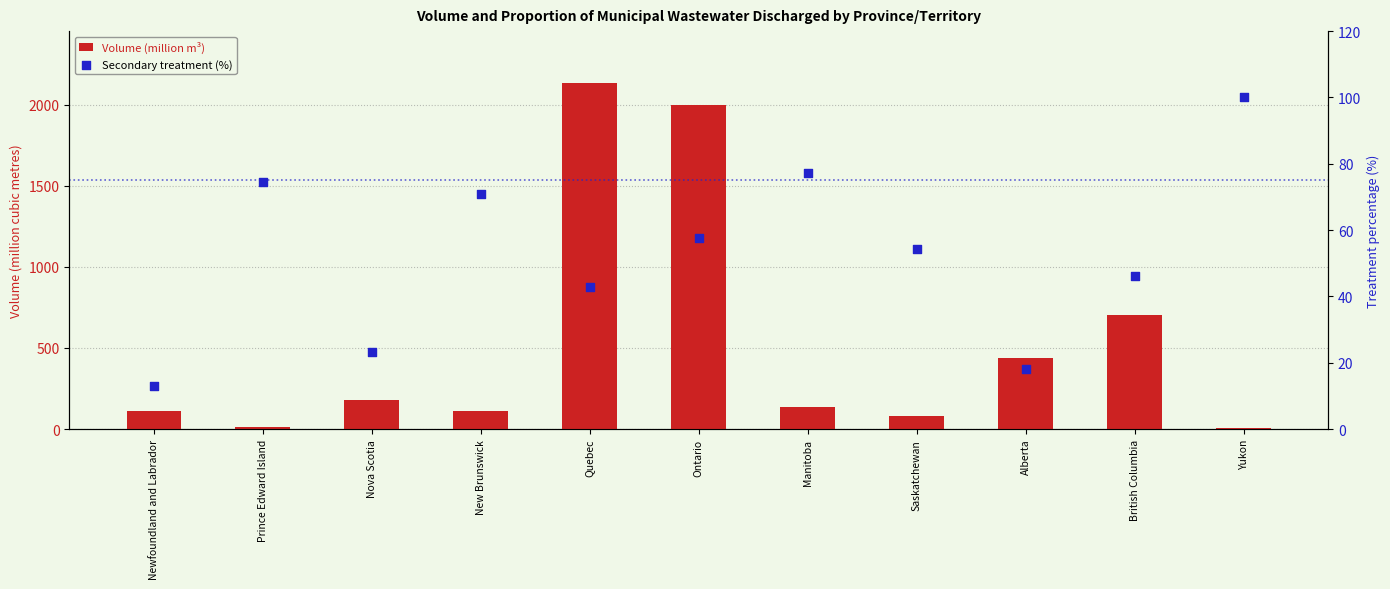

Which series has the largest total across all categories?

Volume (million m³)